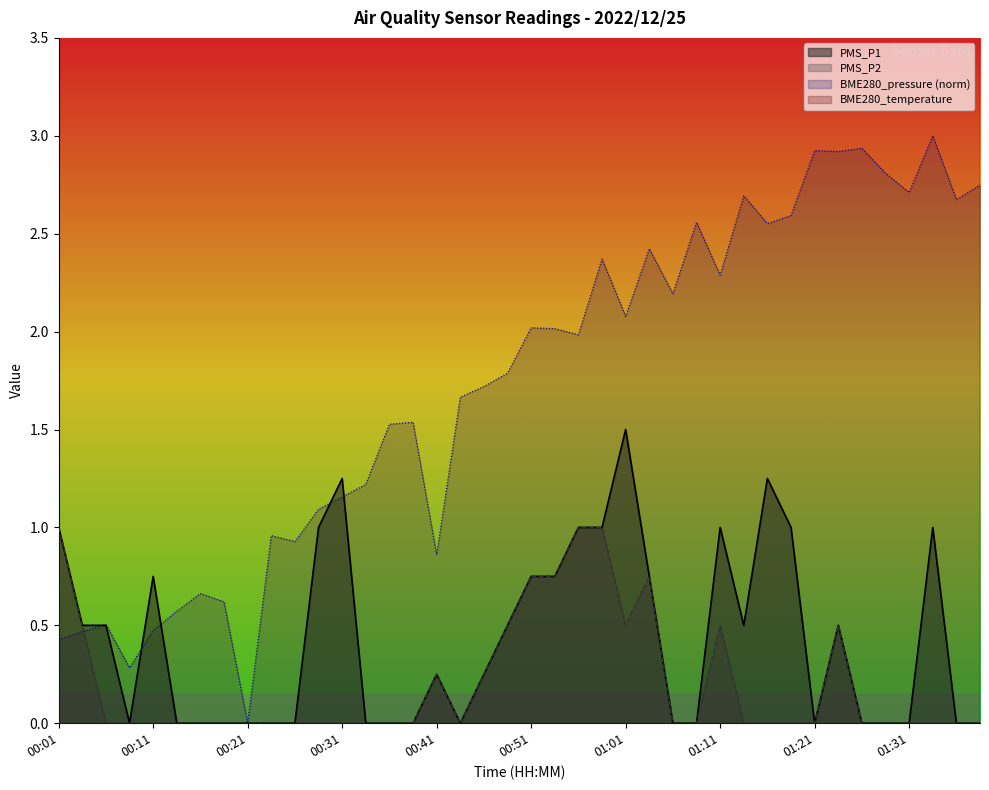

Which has a higher value, 00:31 or 00:01?

00:31